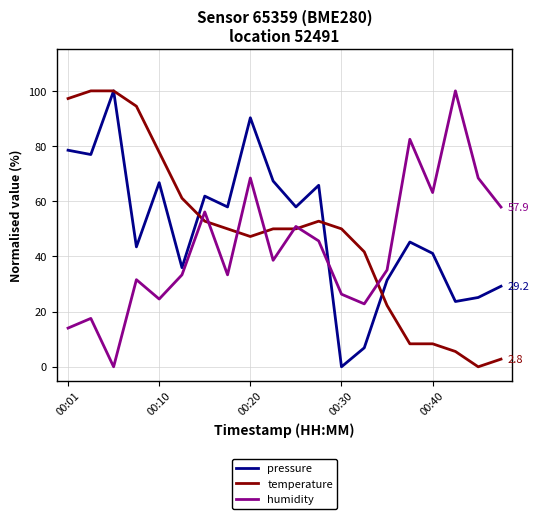

How many intersections are there between humidity and pressure?

1